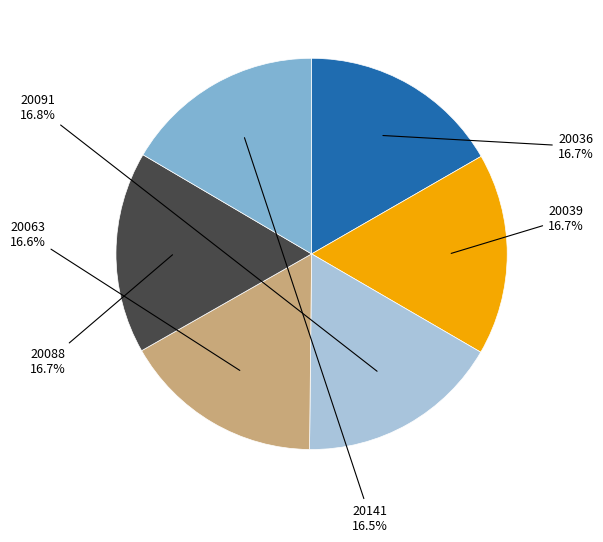

Is there a majority slice in this chart?

No